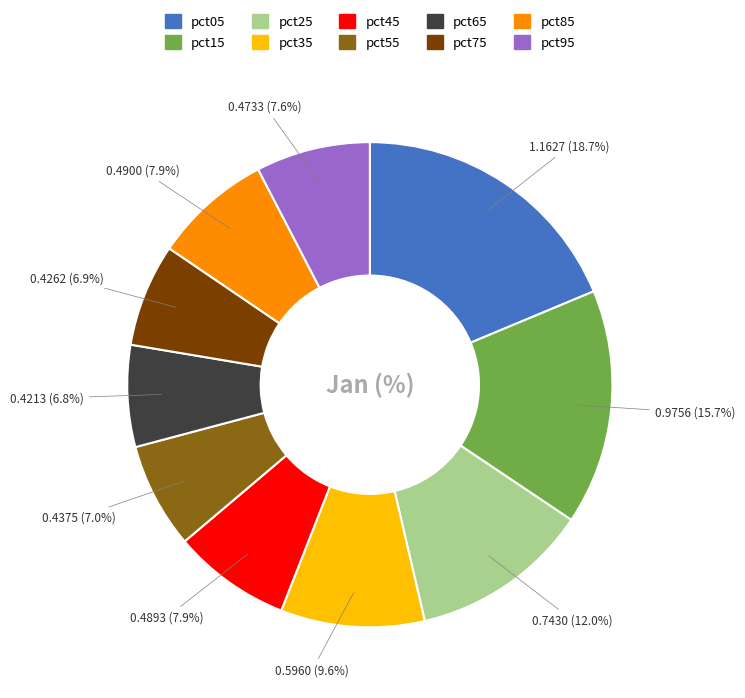

Does pct25 represent more than half of the total?

No